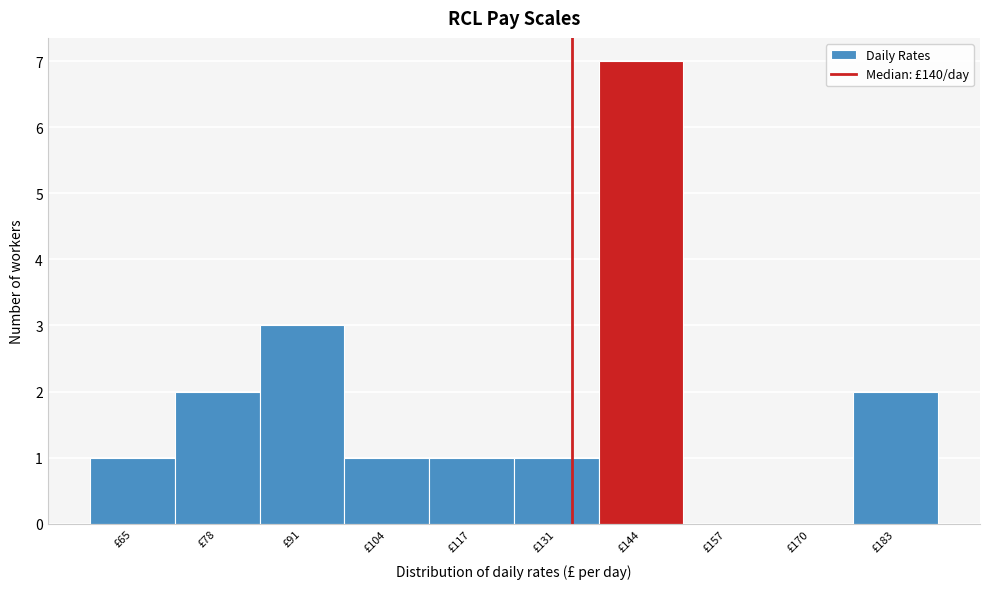

Reading right to left, what are all the values shown in this chart?

£183=2	£170=0	£157=0	£144=7	£131=1	£117=1	£104=1	£91=3	£78=2	£65=1